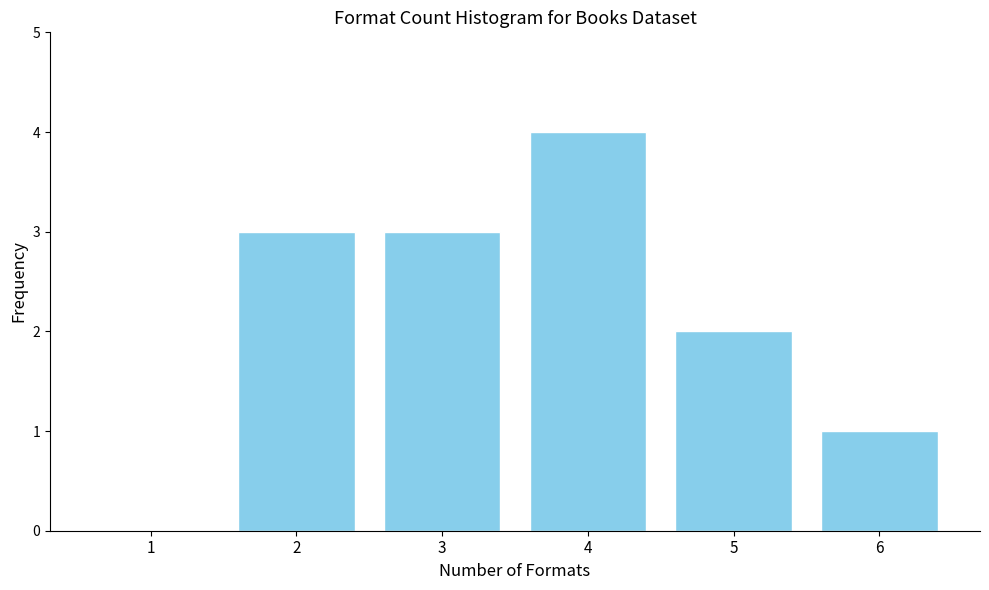

Reading left to right, transcribe all the data shown in this chart.

1=0	2=3	3=3	4=4	5=2	6=1